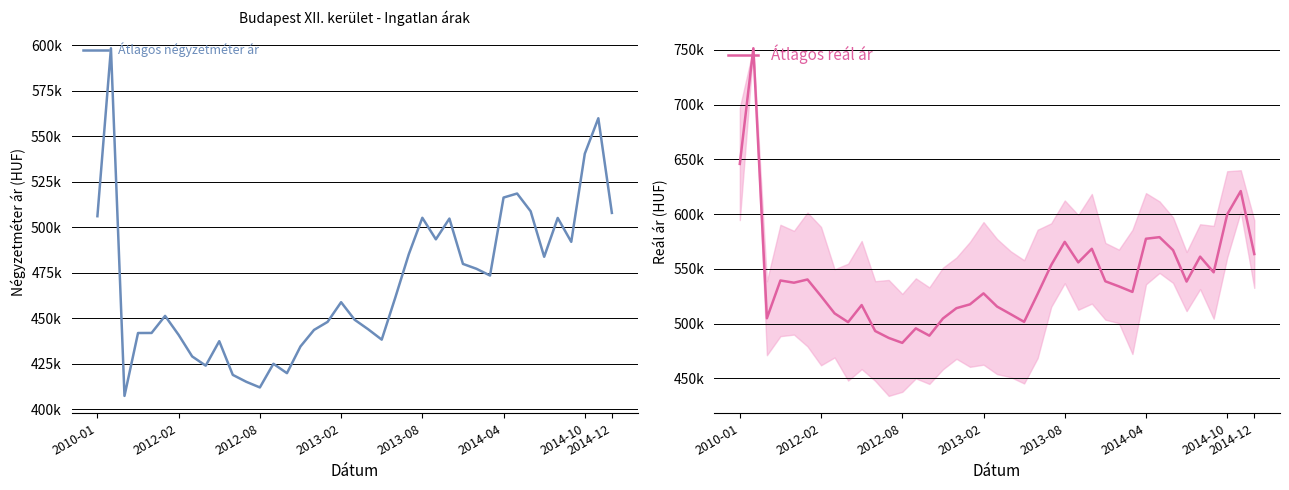

Is it true that Átlagos reál ár equals 868205 at 2013-02?

False